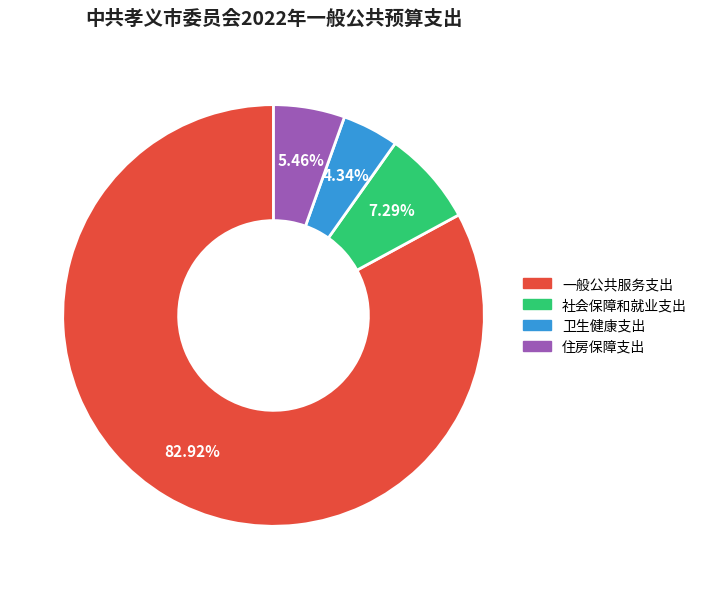

To the nearest percent, what is the average slice percentage?

25%